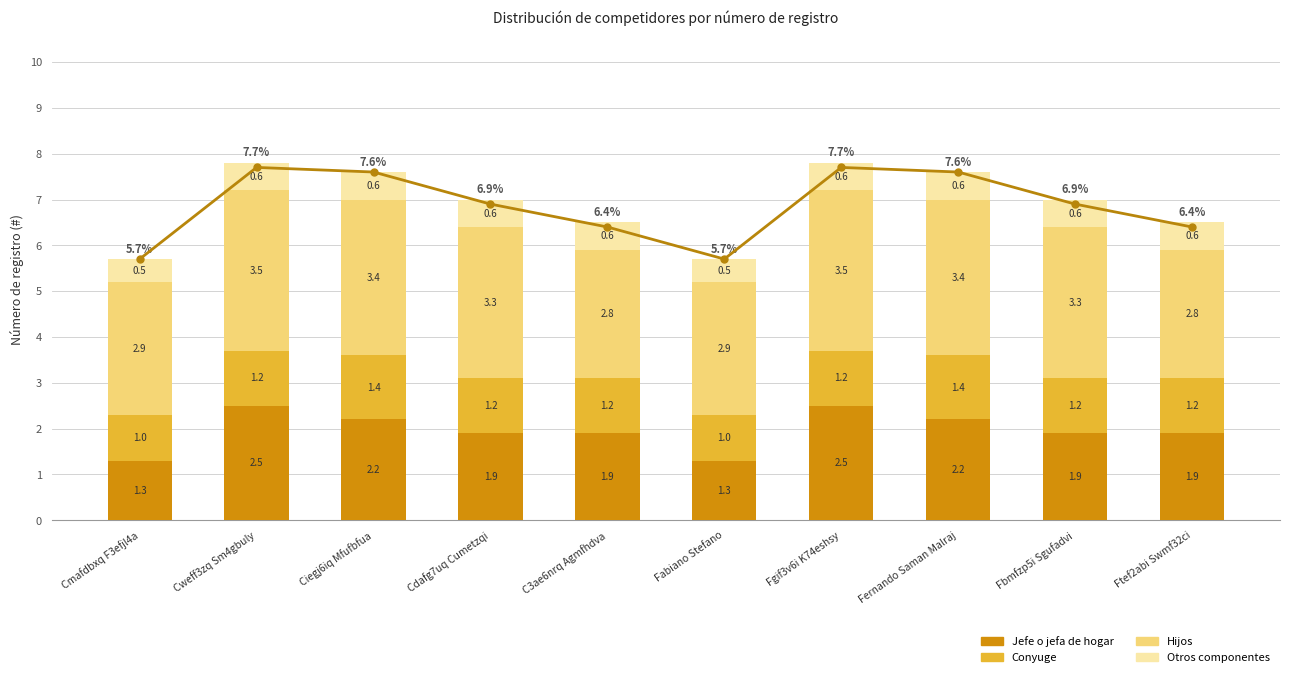

At which label does Jefe o jefa de hogar reach its peak?

Cweff3zq Sm4gbuly